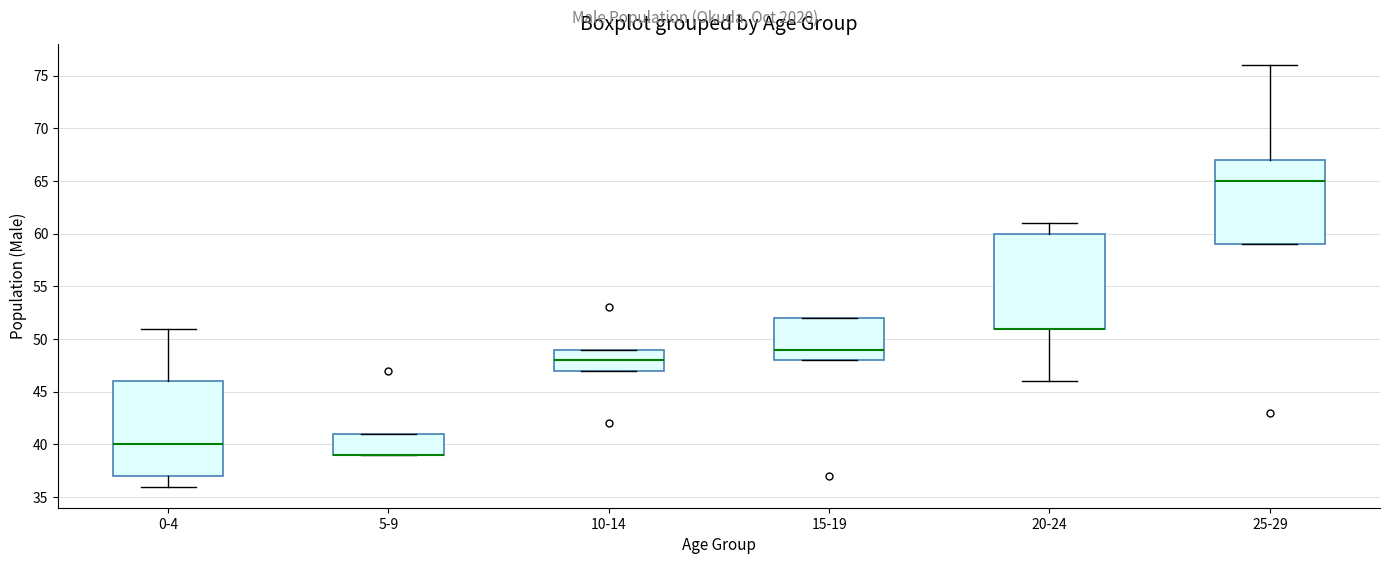

Reading left to right, transcribe this box plot: for each box, give where its median line is, the range the box spans, and where its two whiskers end, as read against the y-axis. The values are not printed on the chart, so give them approximately, as read against the axis.

0-4: median 40, box 37 to 46, whiskers 36 to 51
5-9: median 39 (drawn on the box's lower edge), box 39 to 41, whiskers 39 to 41
10-14: median 48, box 47 to 49, whiskers 47 to 49
15-19: median 49, box 48 to 52, whiskers 48 to 52
20-24: median 51 (drawn on the box's lower edge), box 51 to 60, whiskers 46 to 61
25-29: median 65, box 59 to 67, whiskers 59 to 76